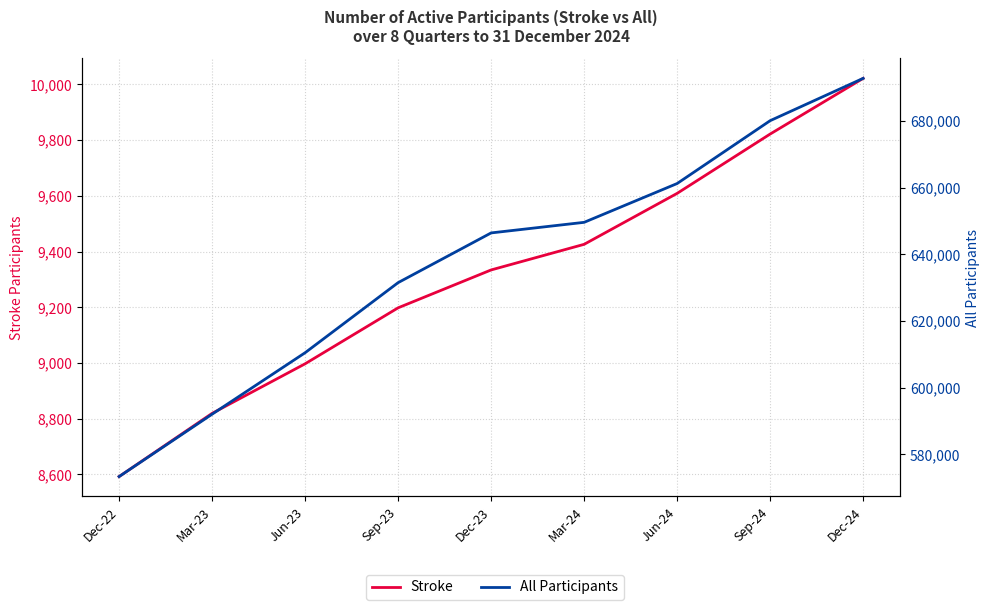

At Dec-23, list the series in order from largest to smallest.

All Participants, Stroke